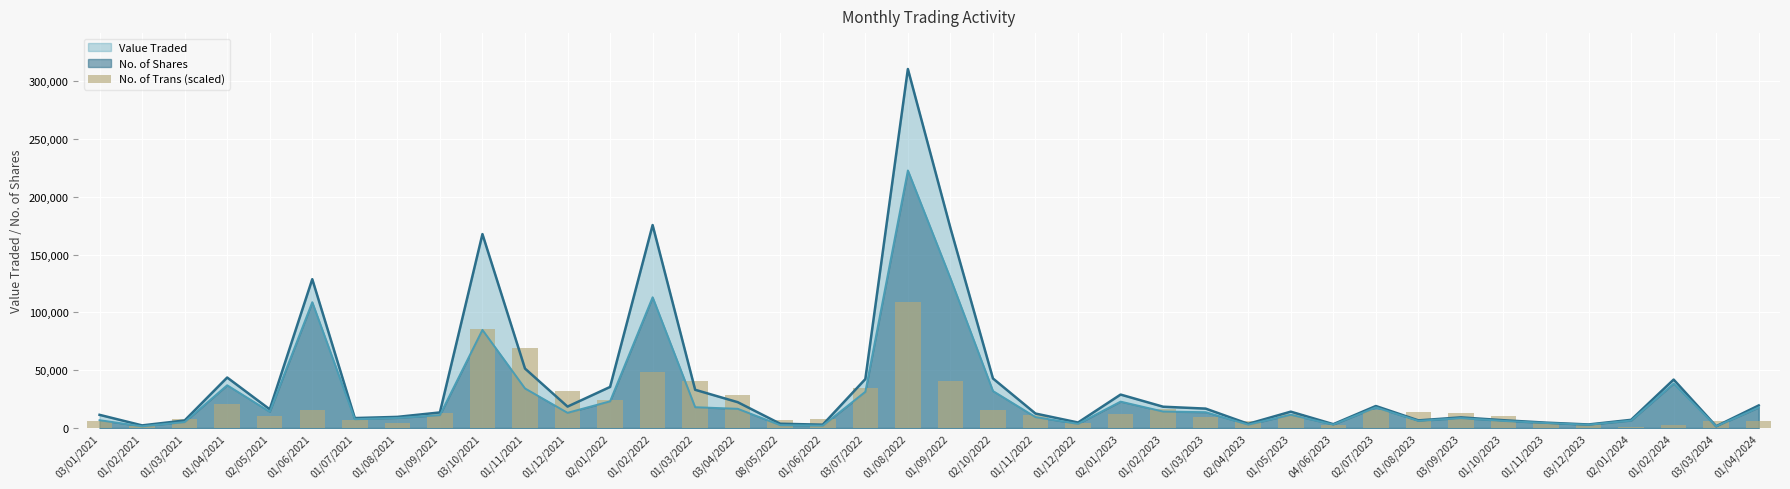

Between 01/04/2024 and 01/11/2023, which is larger?

01/04/2024